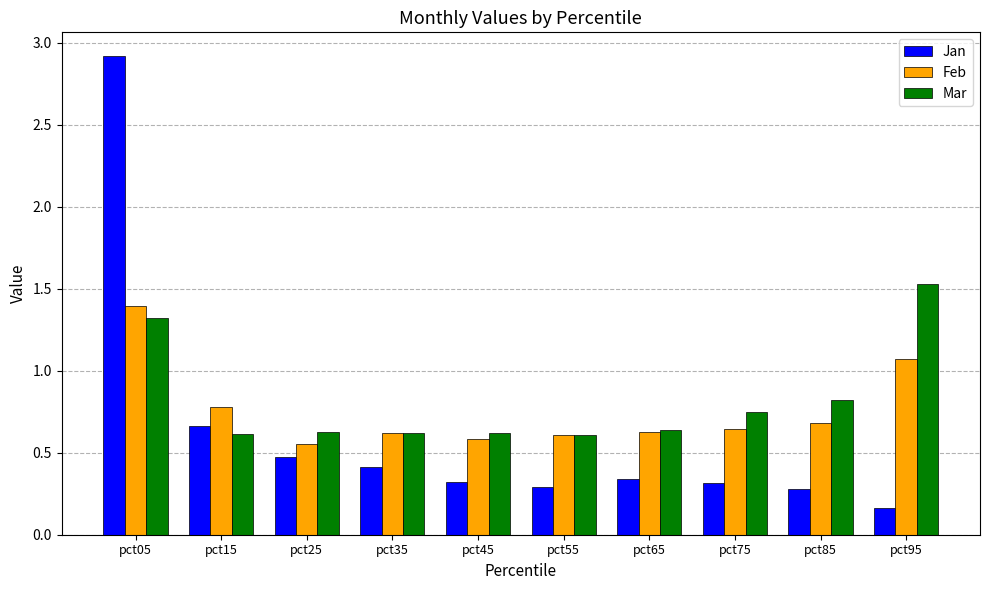

At which label is Feb closest to 0?

pct25